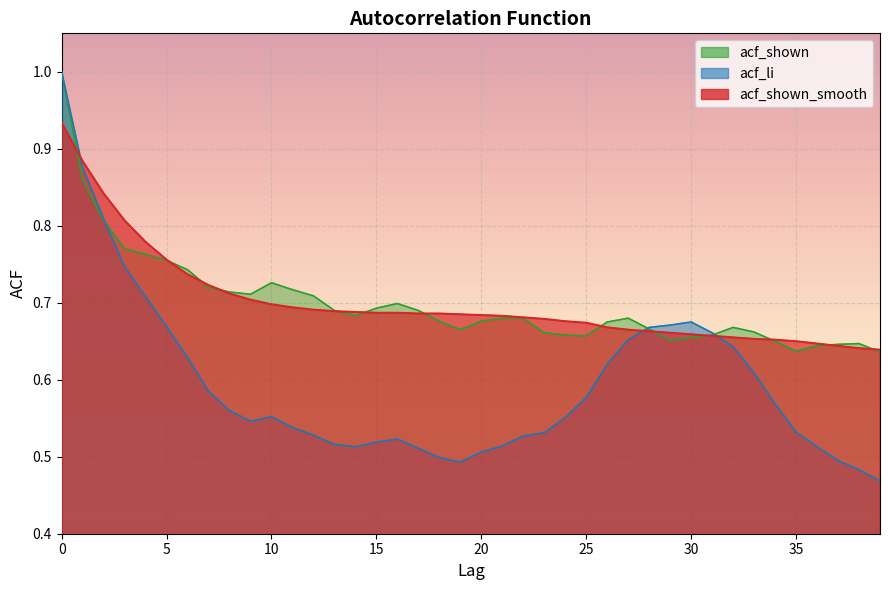

Which has a higher value, 37 or 35?

35